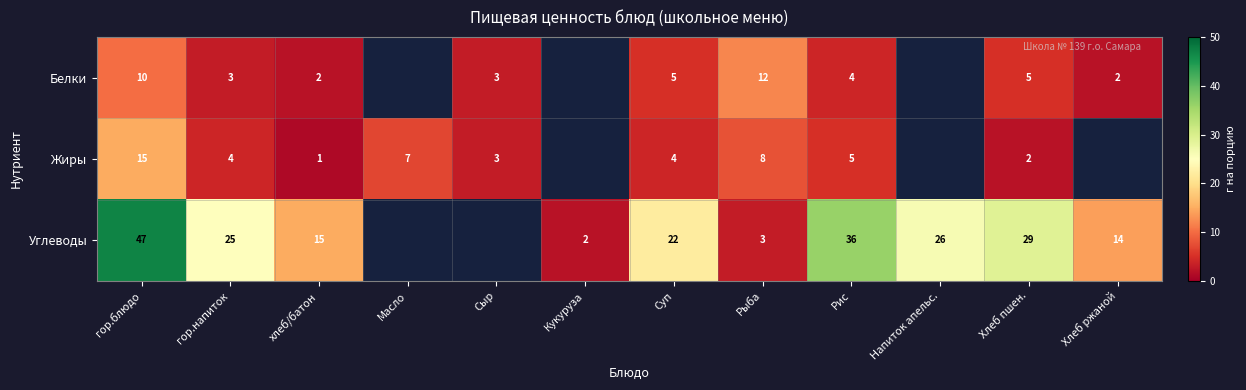

Which has a higher value, Рис or Хлеб ржаной?

Рис